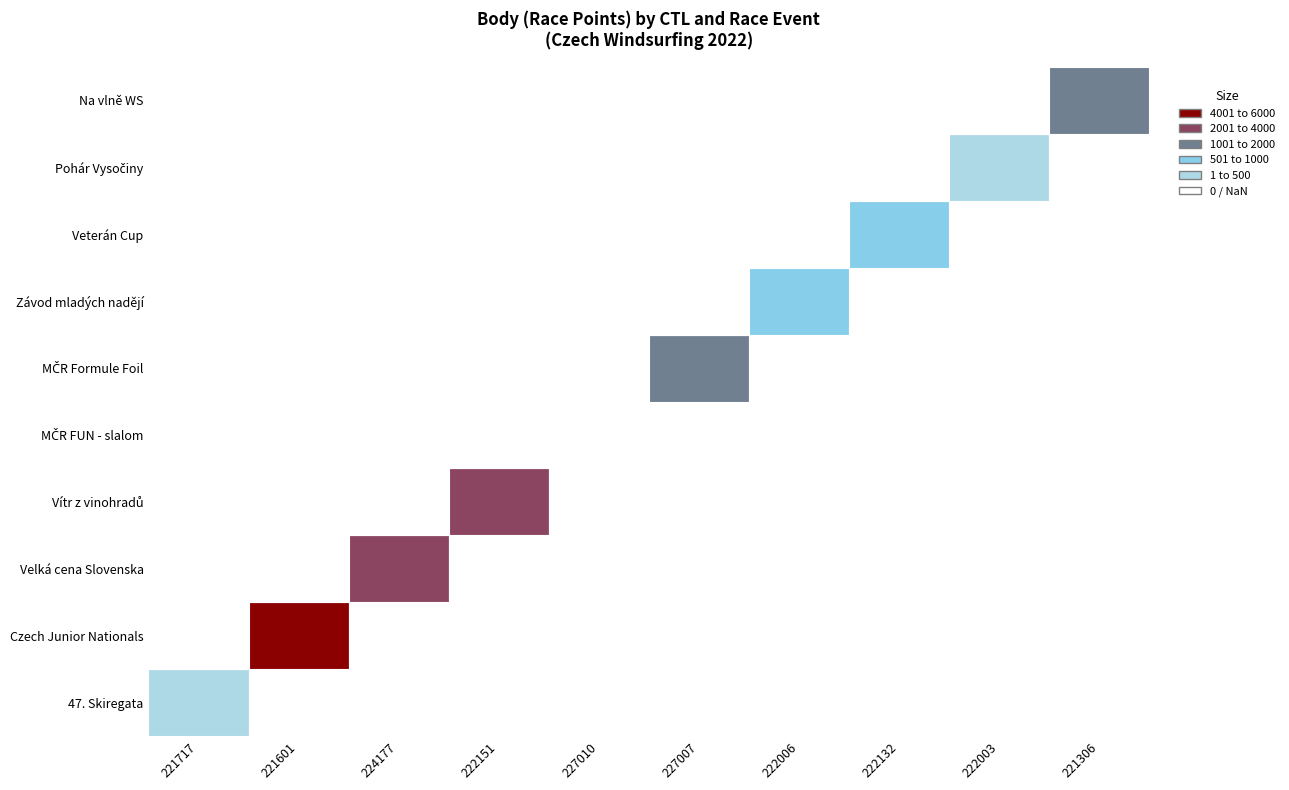

Which series has the largest range (max minus min)?

Czech Junior Nationals